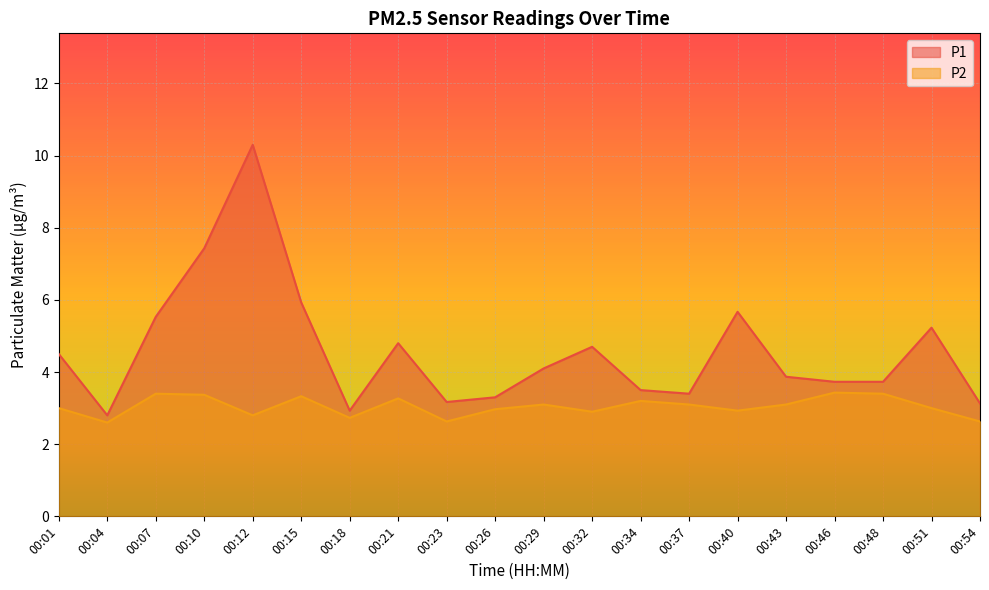

The value of P2 at 00:40 is 2.9. True or false?

True